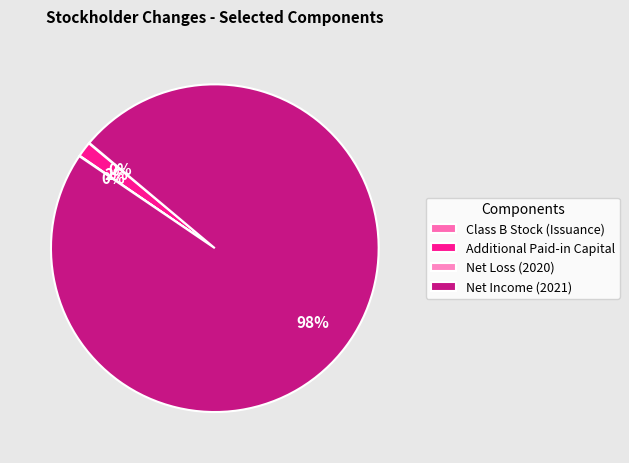

What is the largest slice in the pie chart?

Net Income (2021)